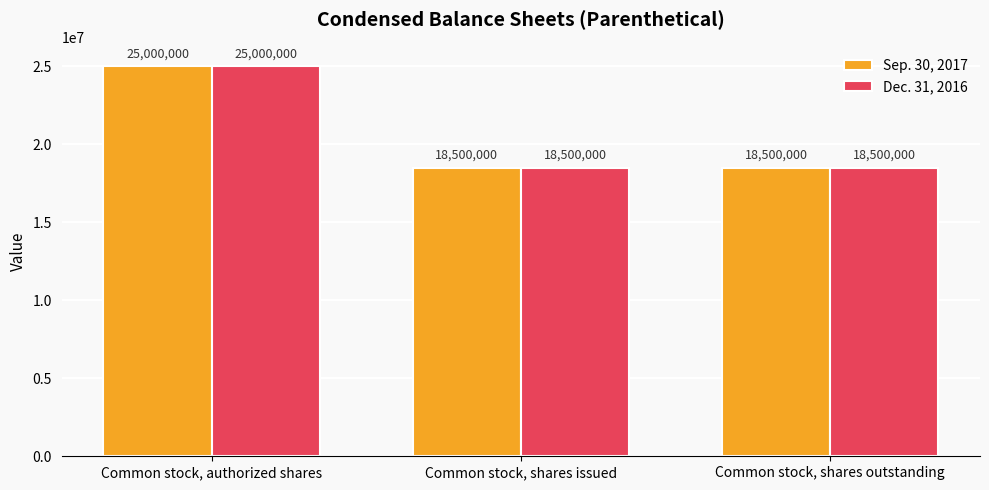

Count the Dec. 31, 2016 values in the range 18500000 to 25000000.

3